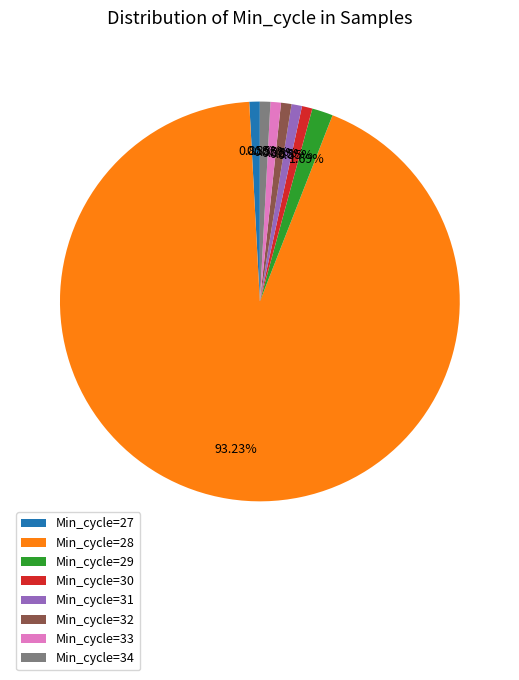

Approximately how many times larger is the value at Min_cycle=34 compared to Min_cycle=27?

1.0